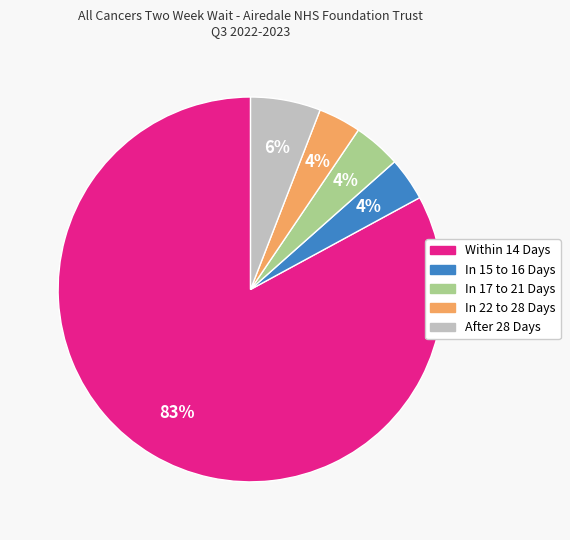

To the nearest percent, what portion does In 17 to 21 Days represent?

4%